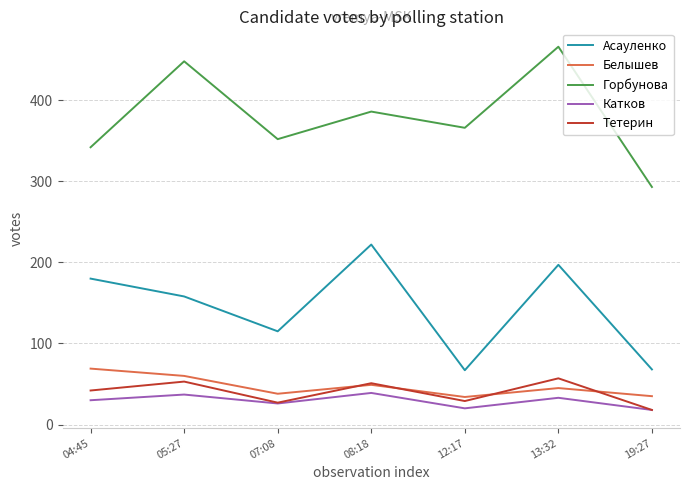

In Горбунова, how many points are lower than both neighbors (excluding endpoints)?

2